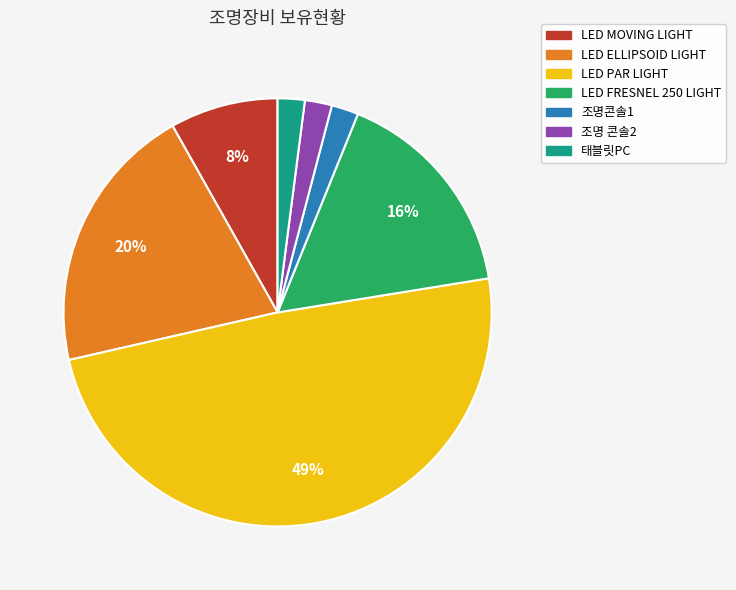

Is there a majority slice in this chart?

No